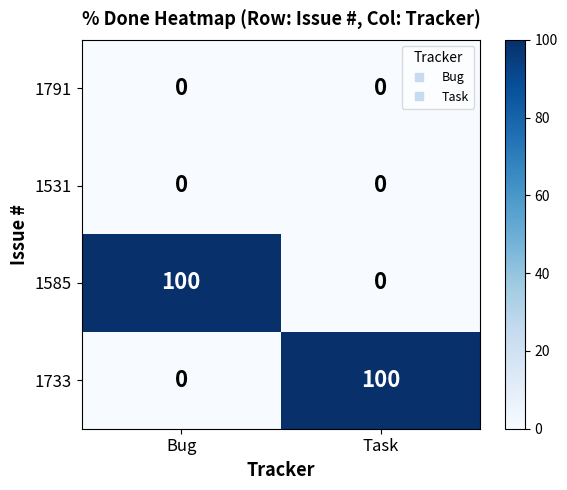

What is the greatest value displayed?

100